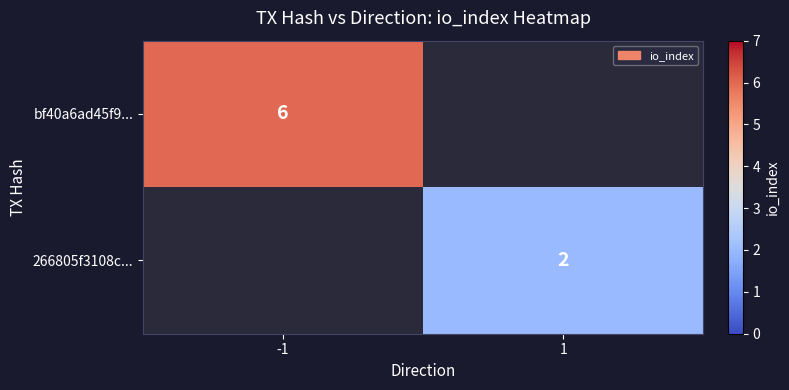

The bf40a6ad45f9... series shows 6 at -1. True or false?

True